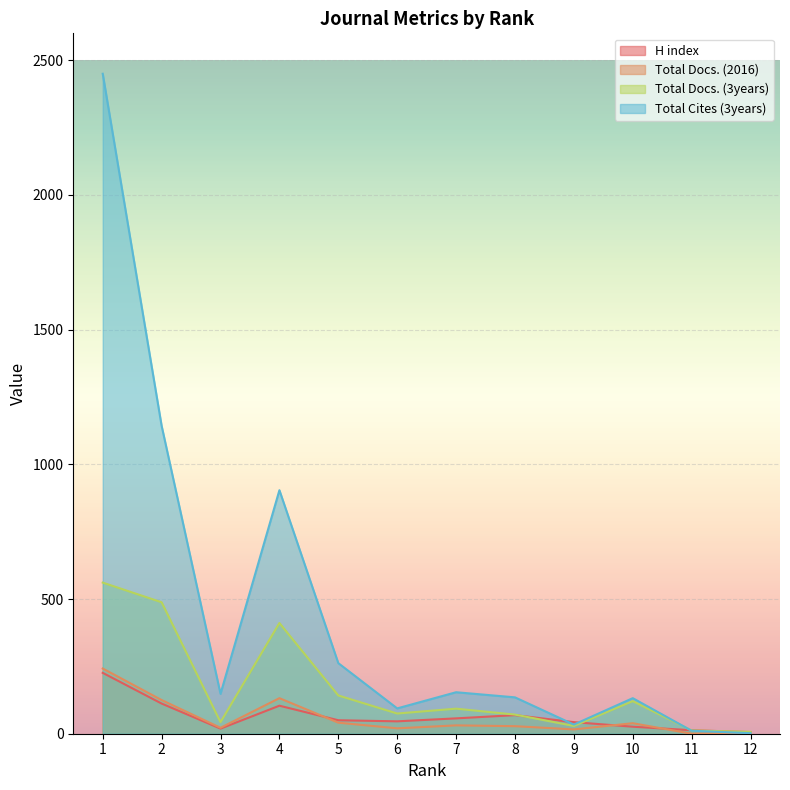

Is the value of Total Docs. (2016) at 1 greater than the value of Total Cites (3years) at 6?

Yes